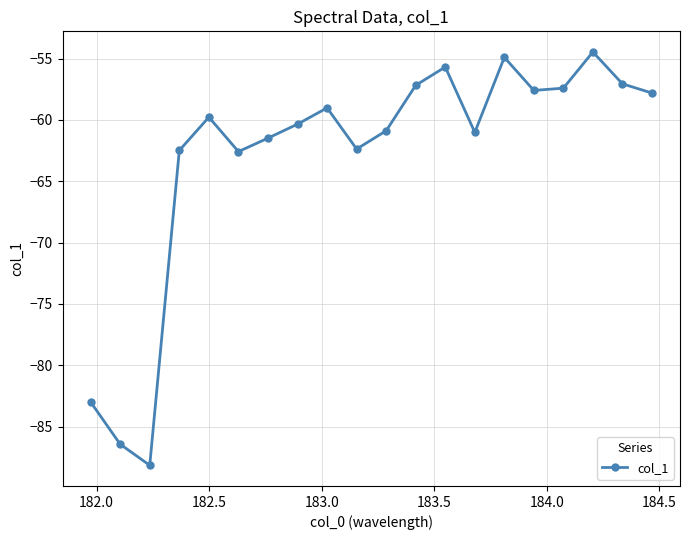

How many categories are shown in the chart?

20